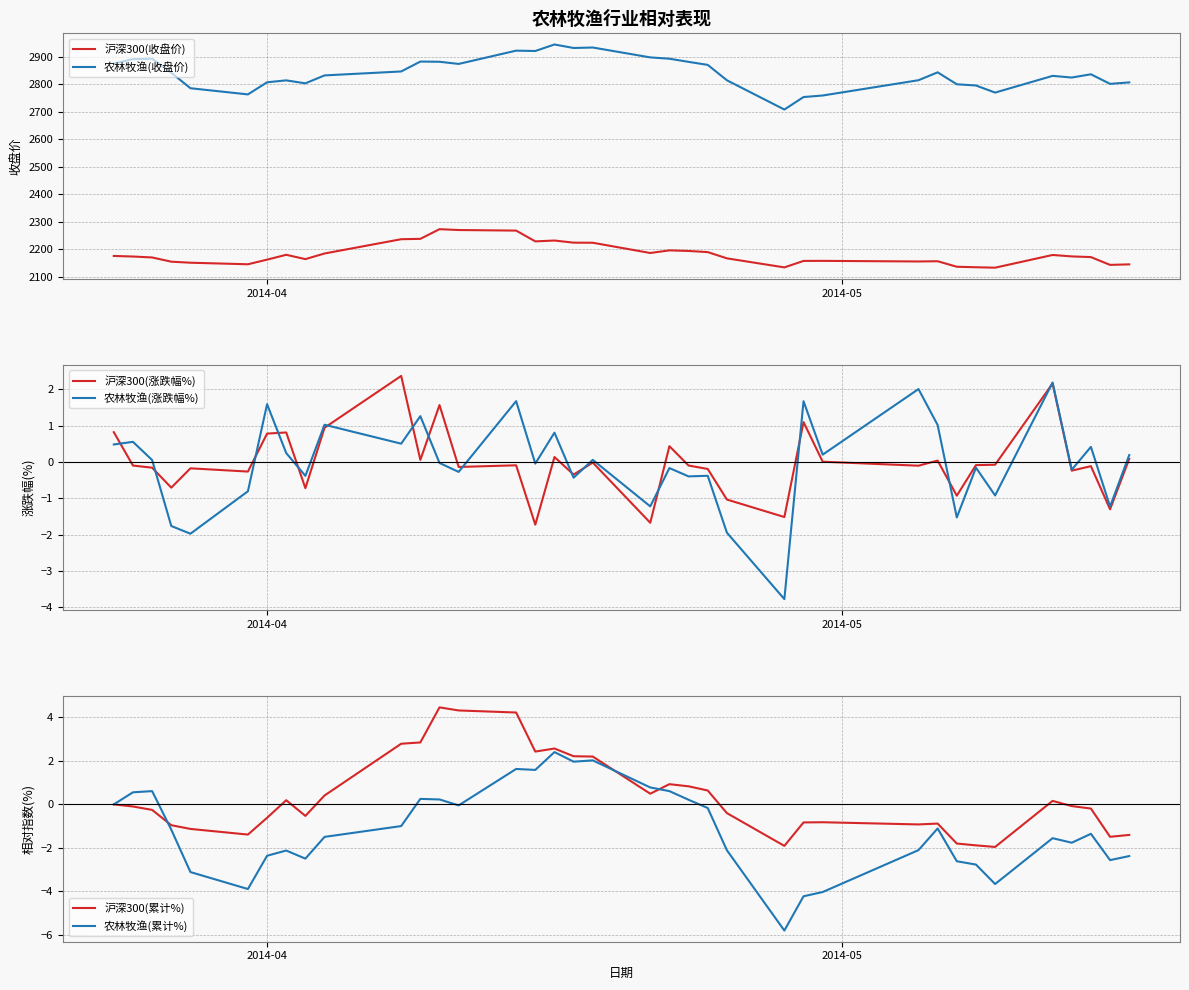

True or false: 农林牧渔(收盘价) and 沪深300(收盘价) cross at least once.

False